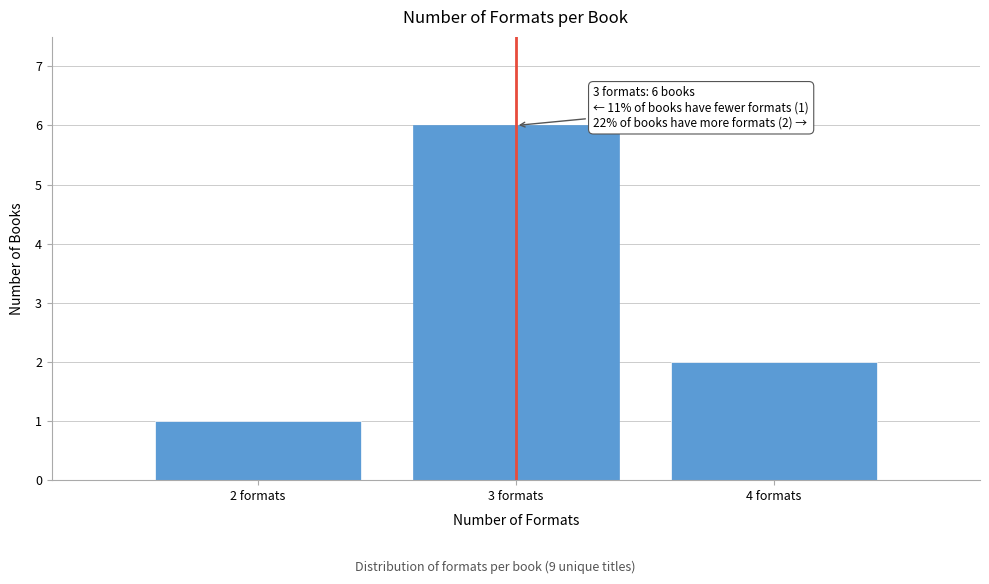

Which range on the x-axis has the tallest bar?

2.5 to 3.5